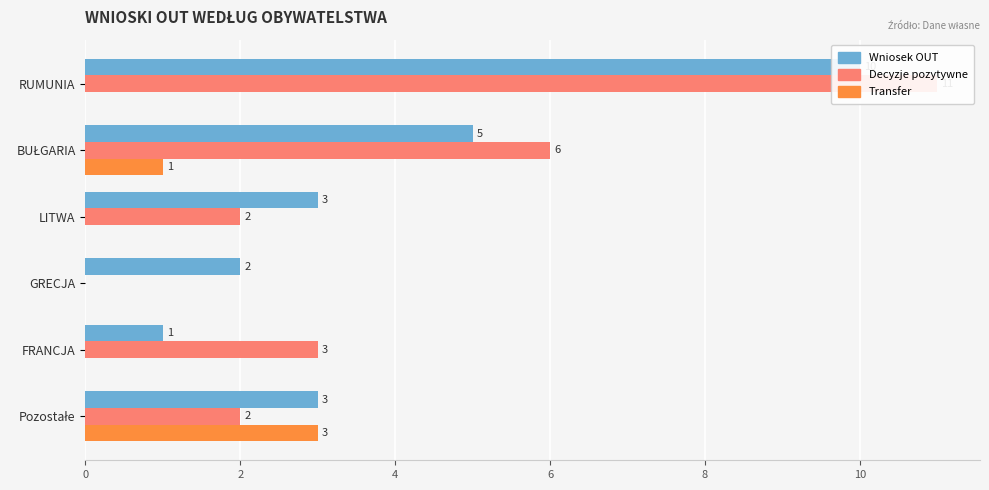

How many values in the Transfer series exceed 0?

2